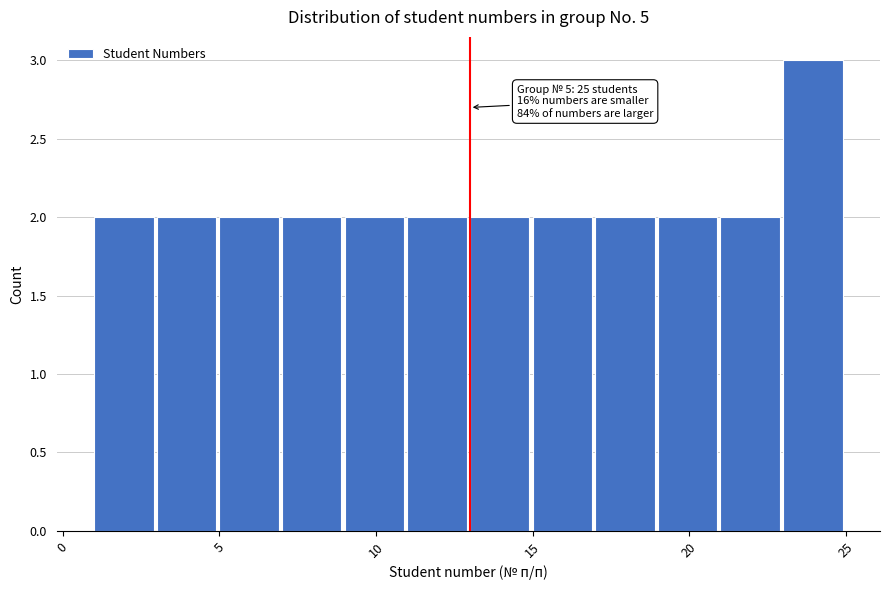

Over which range of the x-axis is the bar tallest?

23 to 25